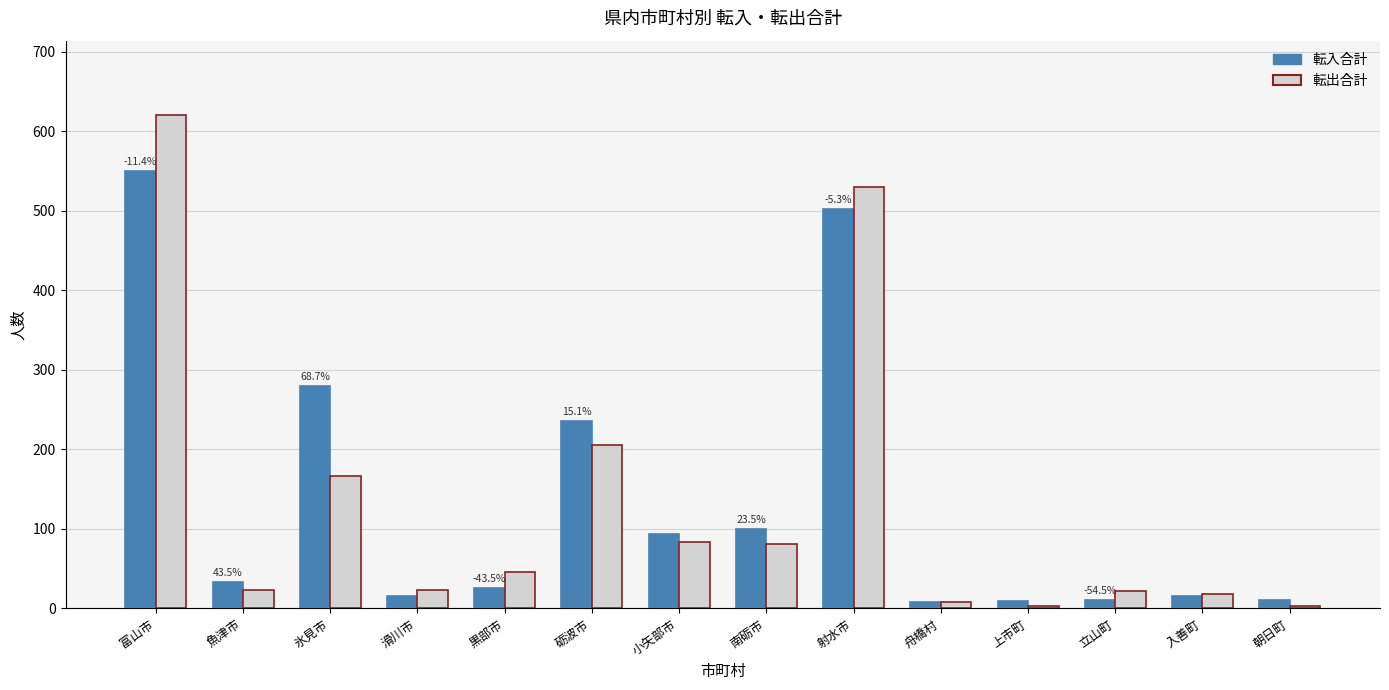

Are the bars grouped side by side (vs. stacked)?

Yes